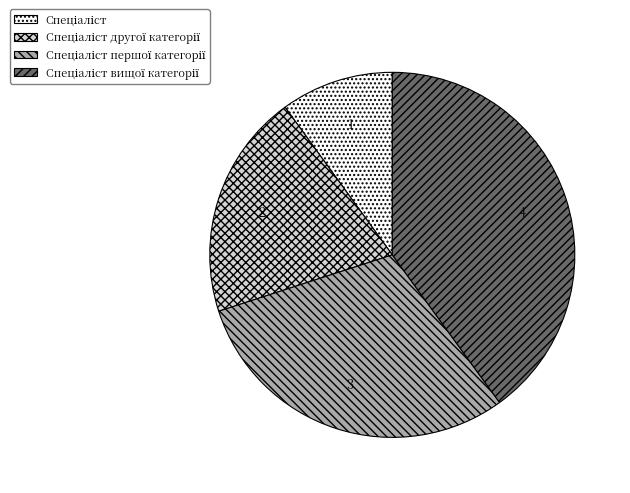

Is there a majority slice in this chart?

No